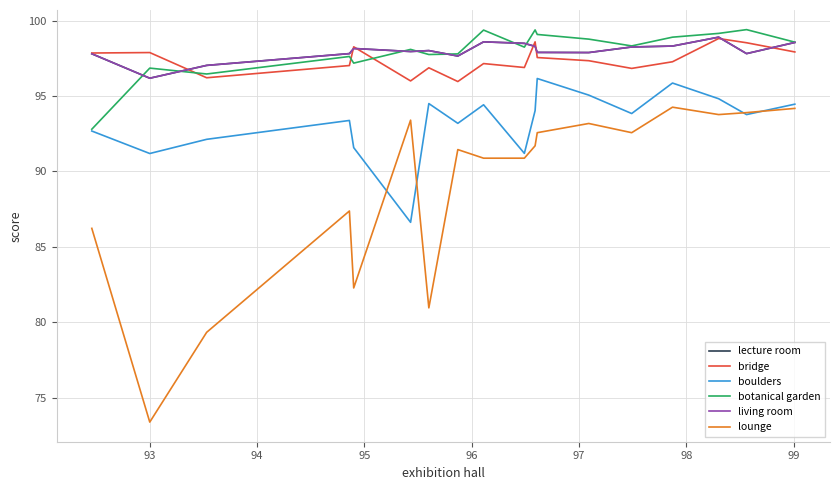

Reading left to right, list all the values displayed in this chart.

lecture room: 97.8	96.2	97.0	97.8	98.2	98.0	98.0	97.7	98.6	98.5	98.3	97.9	97.9	98.2	98.3	98.9	97.8	98.5
bridge: 97.8	97.9	96.2	97.0	98.3	96.0	96.9	96.0	97.2	96.9	98.6	97.5	97.3	96.8	97.3	98.8	98.5	97.9
boulders: 92.7	91.2	92.1	93.4	91.6	86.6	94.5	93.2	94.4	91.2	94.0	96.2	95.1	93.8	95.9	94.8	93.8	94.5
botanical garden: 92.8	96.8	96.5	97.6	97.2	98.1	97.8	97.8	99.4	98.2	99.4	99.1	98.8	98.3	98.9	99.2	99.4	98.6
living room: 97.8	96.2	97.0	97.8	98.2	98.0	98.0	97.7	98.6	98.5	98.3	97.9	97.9	98.2	98.3	98.9	97.8	98.5
lounge: 86.2	73.4	79.3	87.4	82.3	93.4	81.0	91.5	90.9	90.9	91.7	92.6	93.2	92.6	94.3	93.8	93.9	94.2